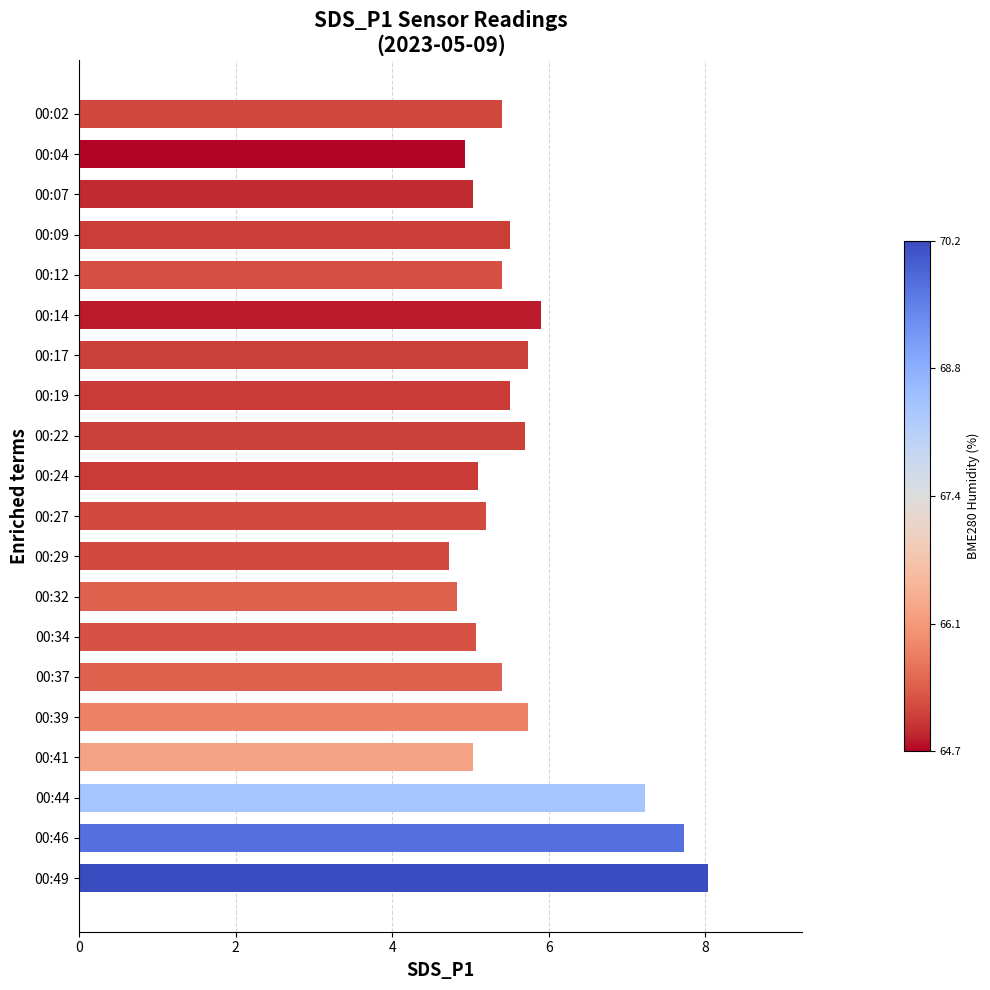

Are the bars horizontal?

Yes